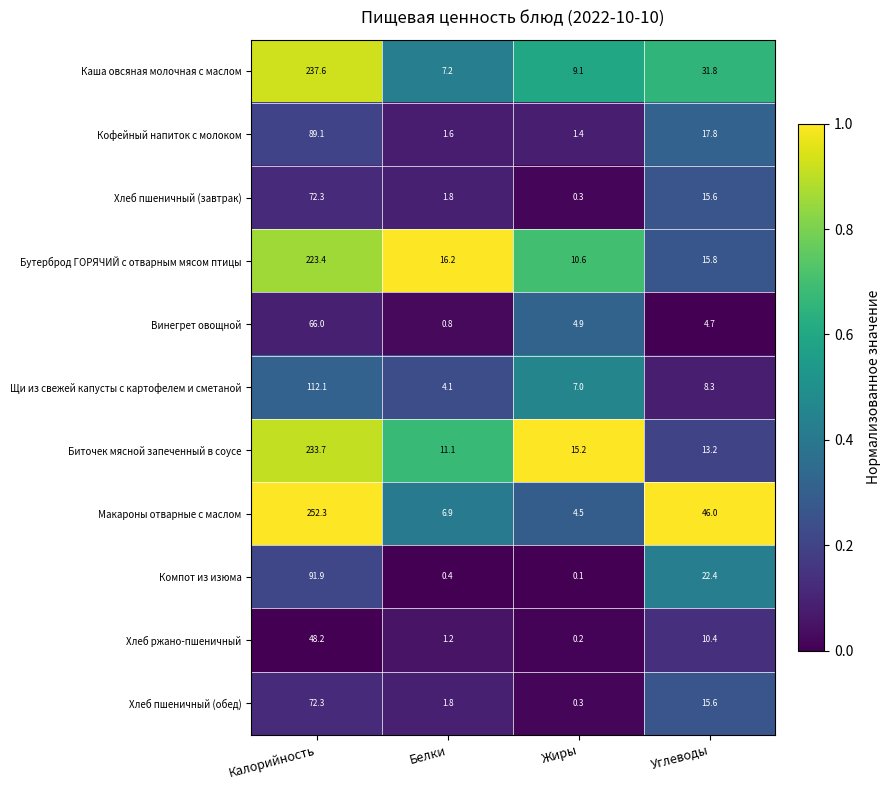

Which category has the highest value across all series?

Калорийность